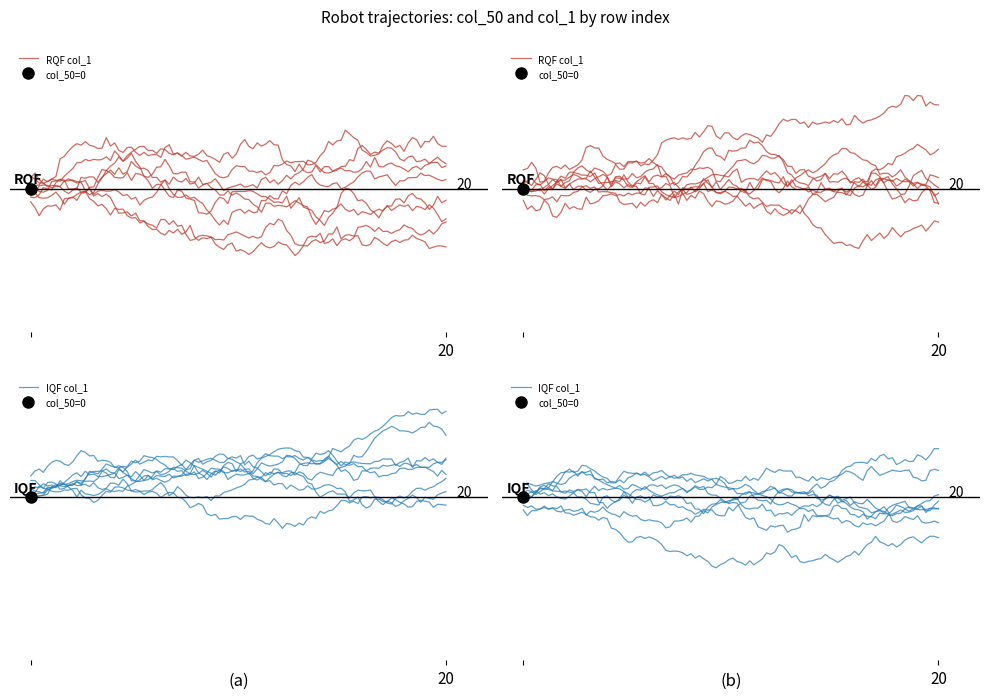

What is the spread (max minus min) of values at 15?

1